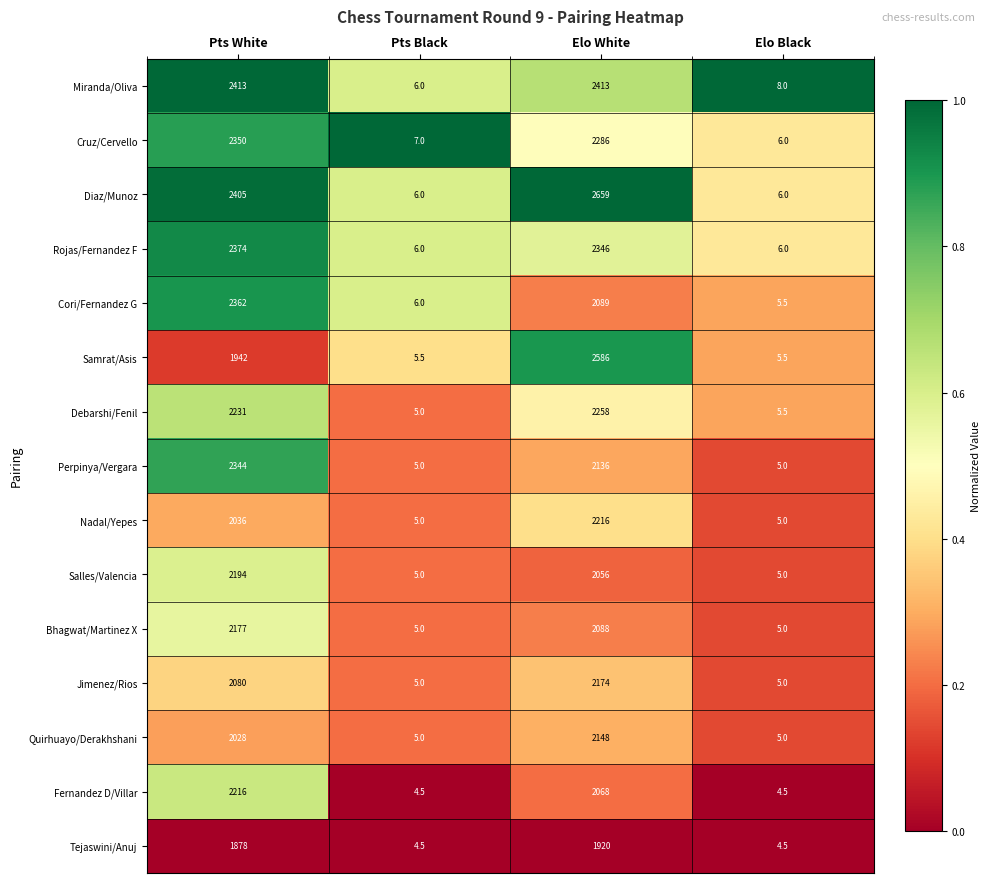

How many categories are shown in the chart?

4